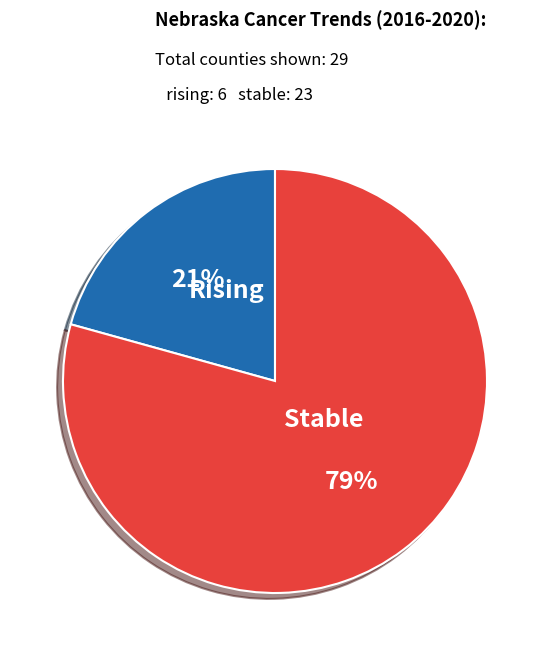

Does any single category account for the majority?

Yes